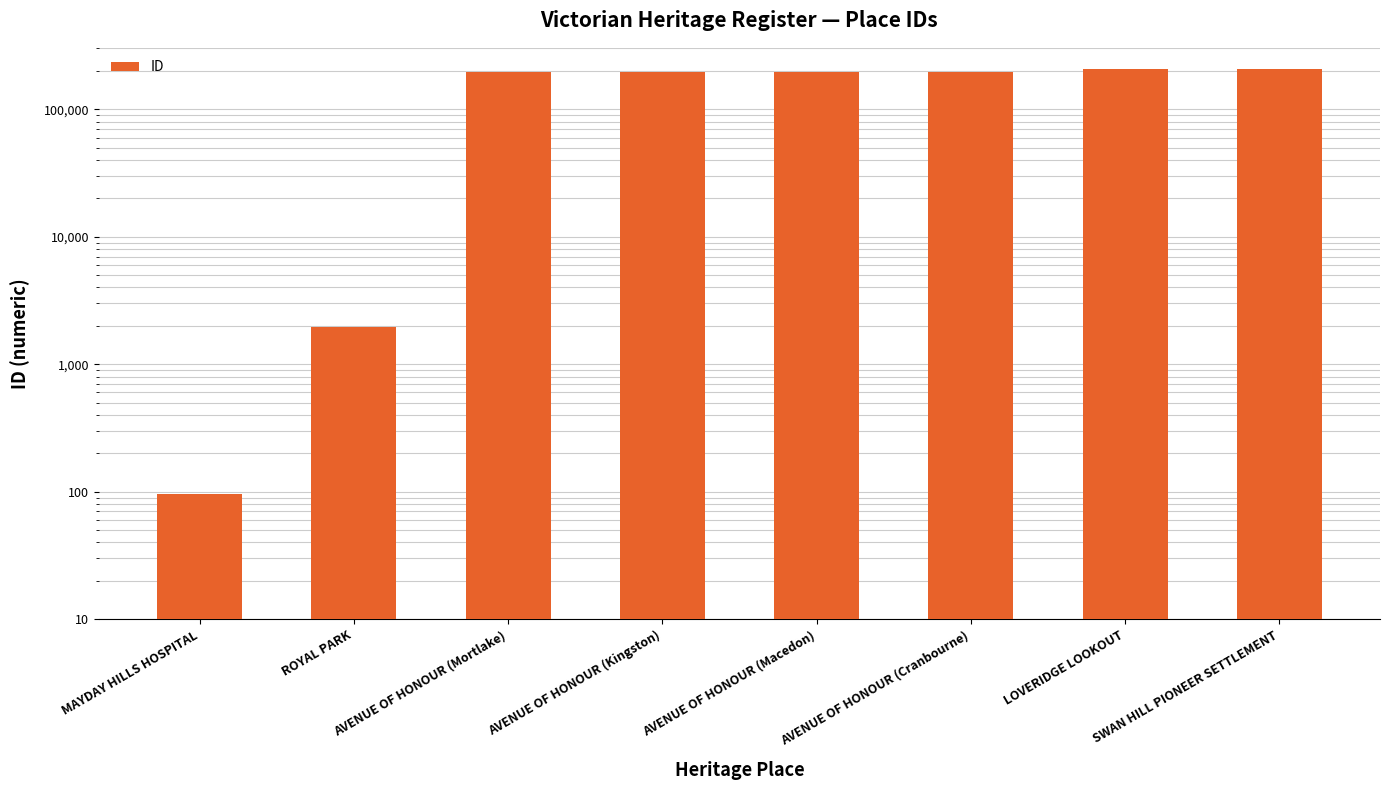

What is the change in value from AVENUE OF HONOUR (Macedon) to AVENUE OF HONOUR (Cranbourne)?

+125